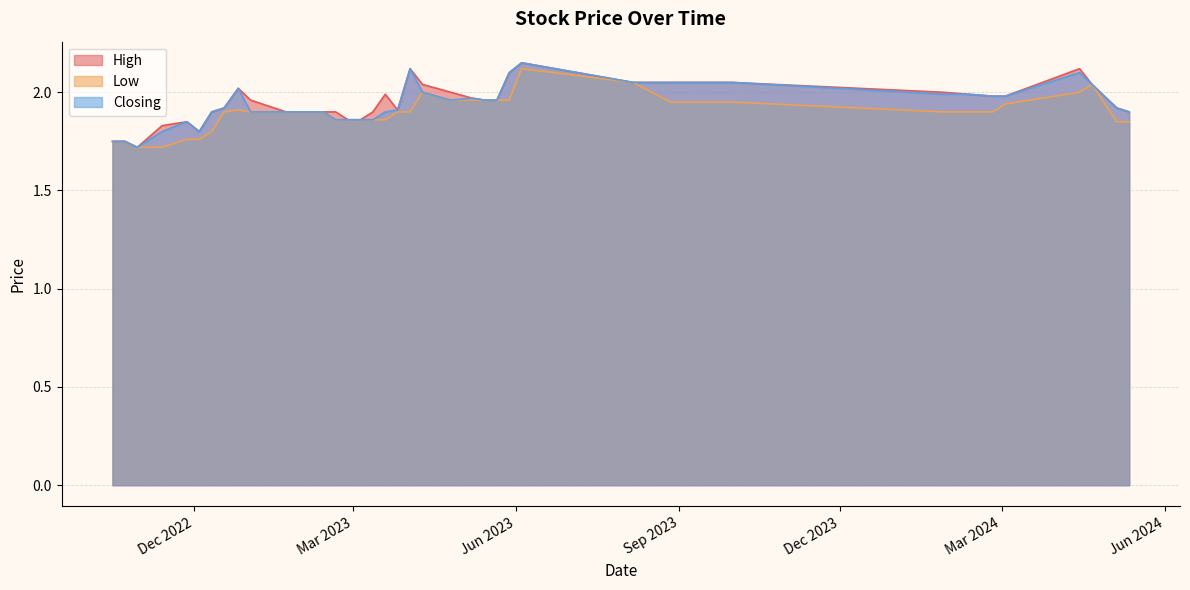

True or false: High has a value of 1.2 at 29.

False